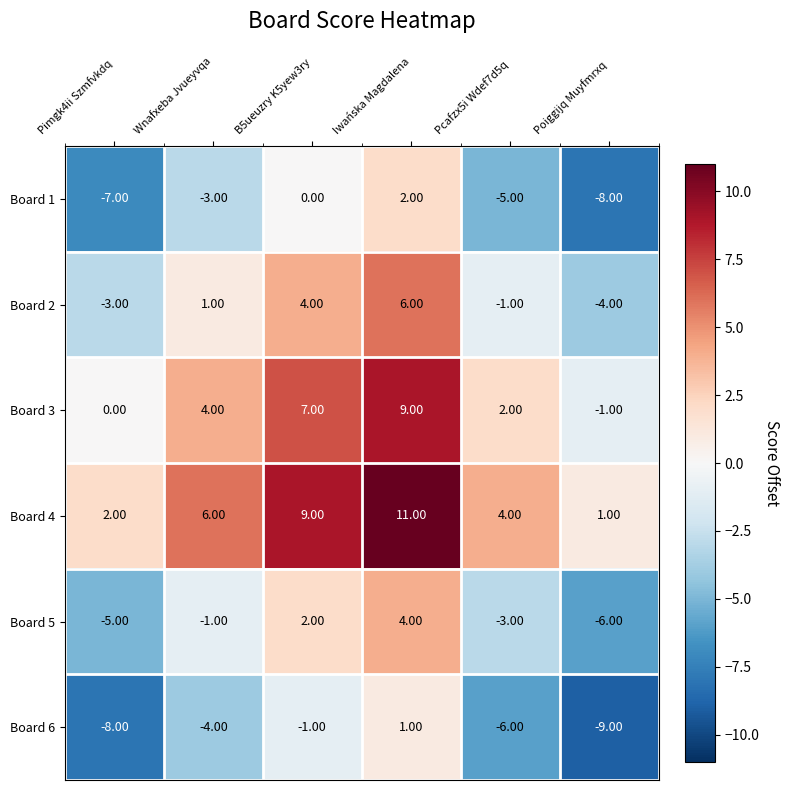

What is the difference between the highest and lowest values at Pcafzx5i Wdef7d5q?

10